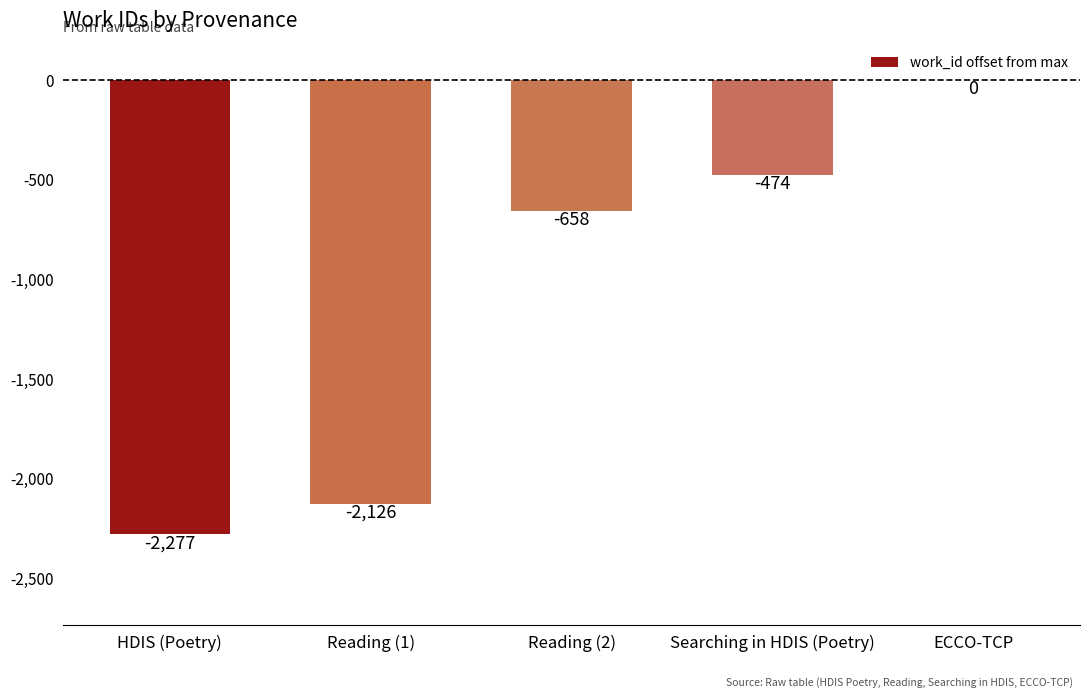

How many categories are shown in the chart?

5